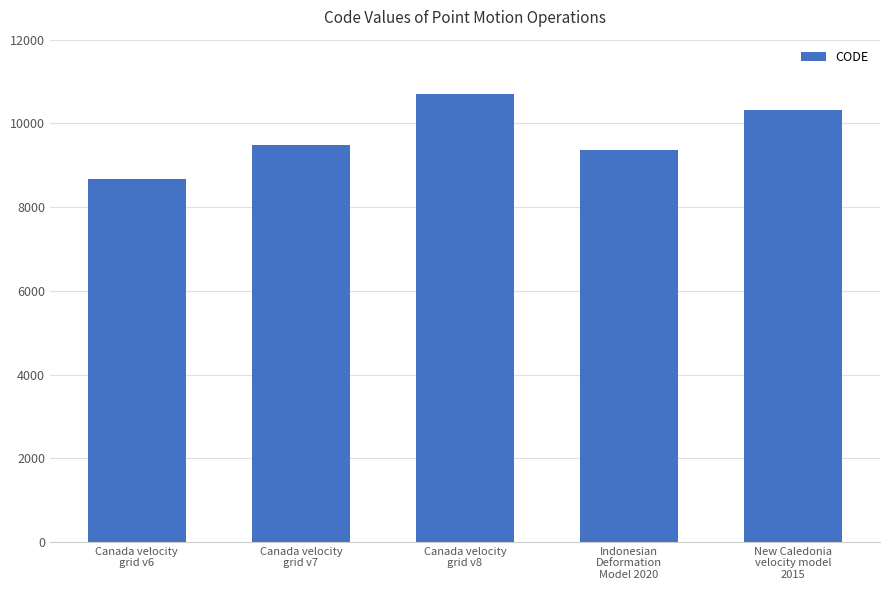

What is the difference between the values at Indonesian
Deformation
Model 2020 and Canada velocity
grid v8?

1332